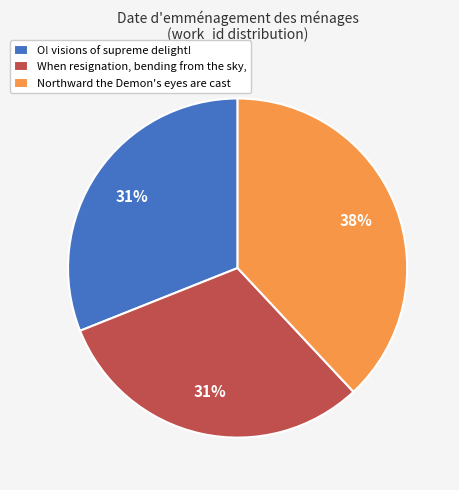

To the nearest percent, what is the combined percentage of When resignation, bending from the sky, and Northward the Demon's eyes are cast?

69%